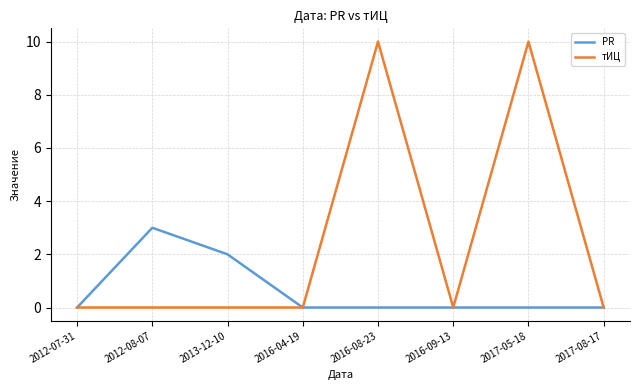

How many PR values are between 0 and 2?

7